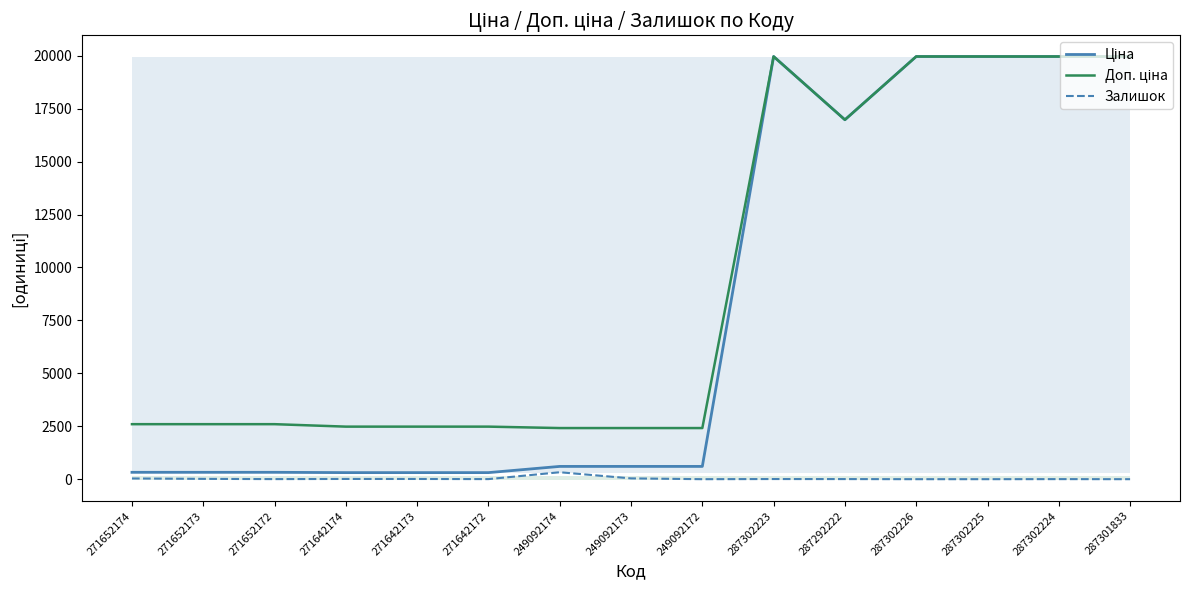

True or false: Ціна and Доп. ціна cross at least once.

False